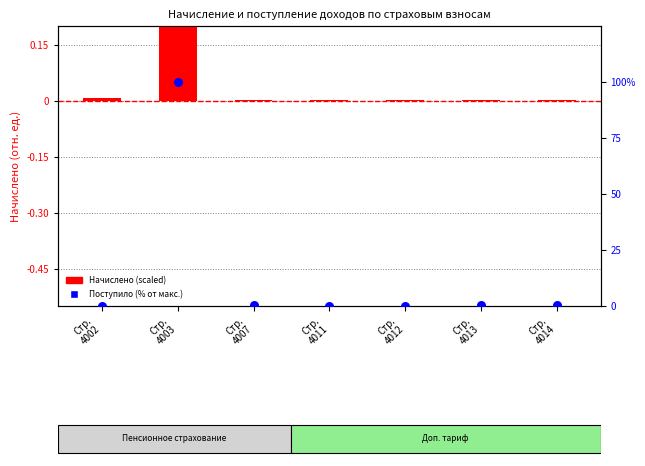

What are all the series names shown in the legend?

Начислено (scaled), Поступило (% от макс.)